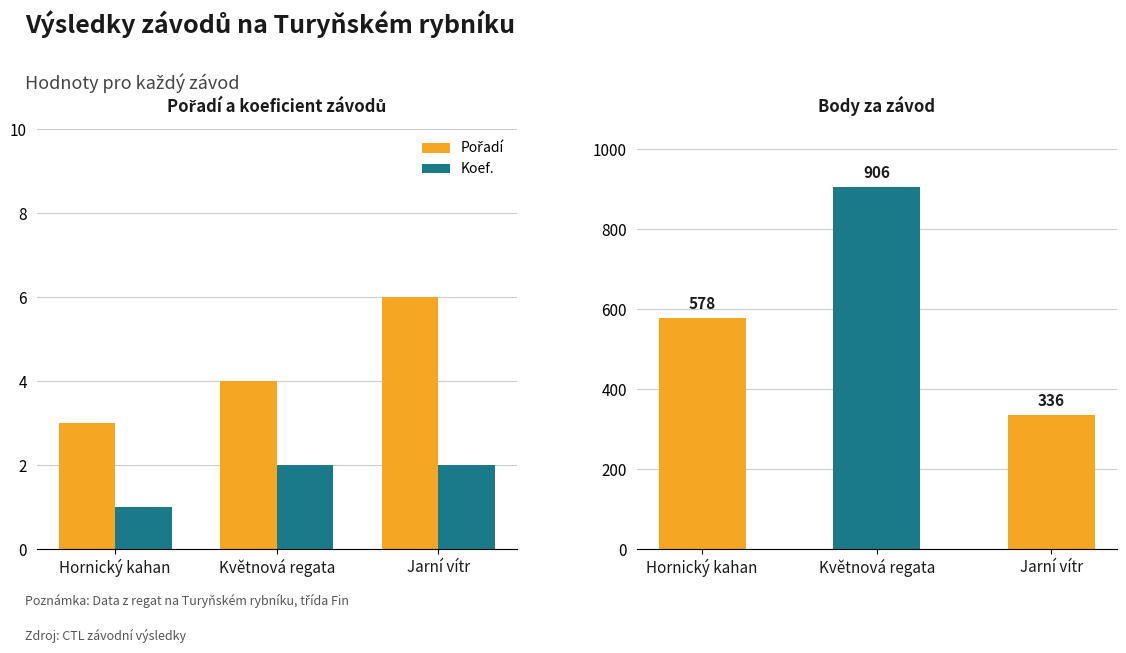

At how many categories does at least one series exceed 206?

3